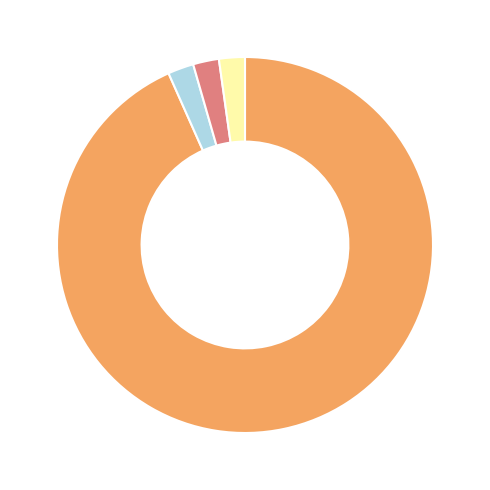

Count the number of slices in the pie.

4